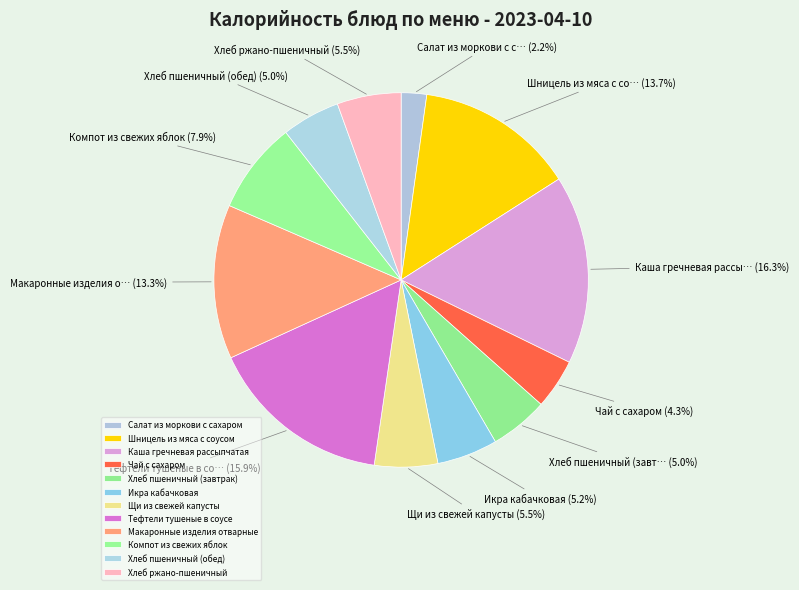

Approximately how many times larger is the value at Щи из свежей капусты compared to Салат из моркови с сахаром?

2.5